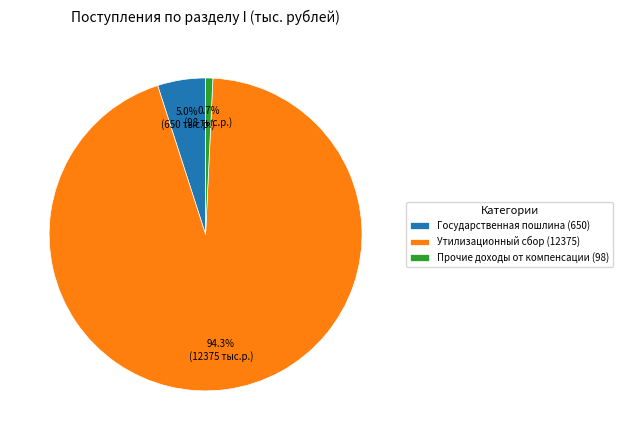

To the nearest percent, what percentage of the pie is Государственная пошлина (650)?

5%